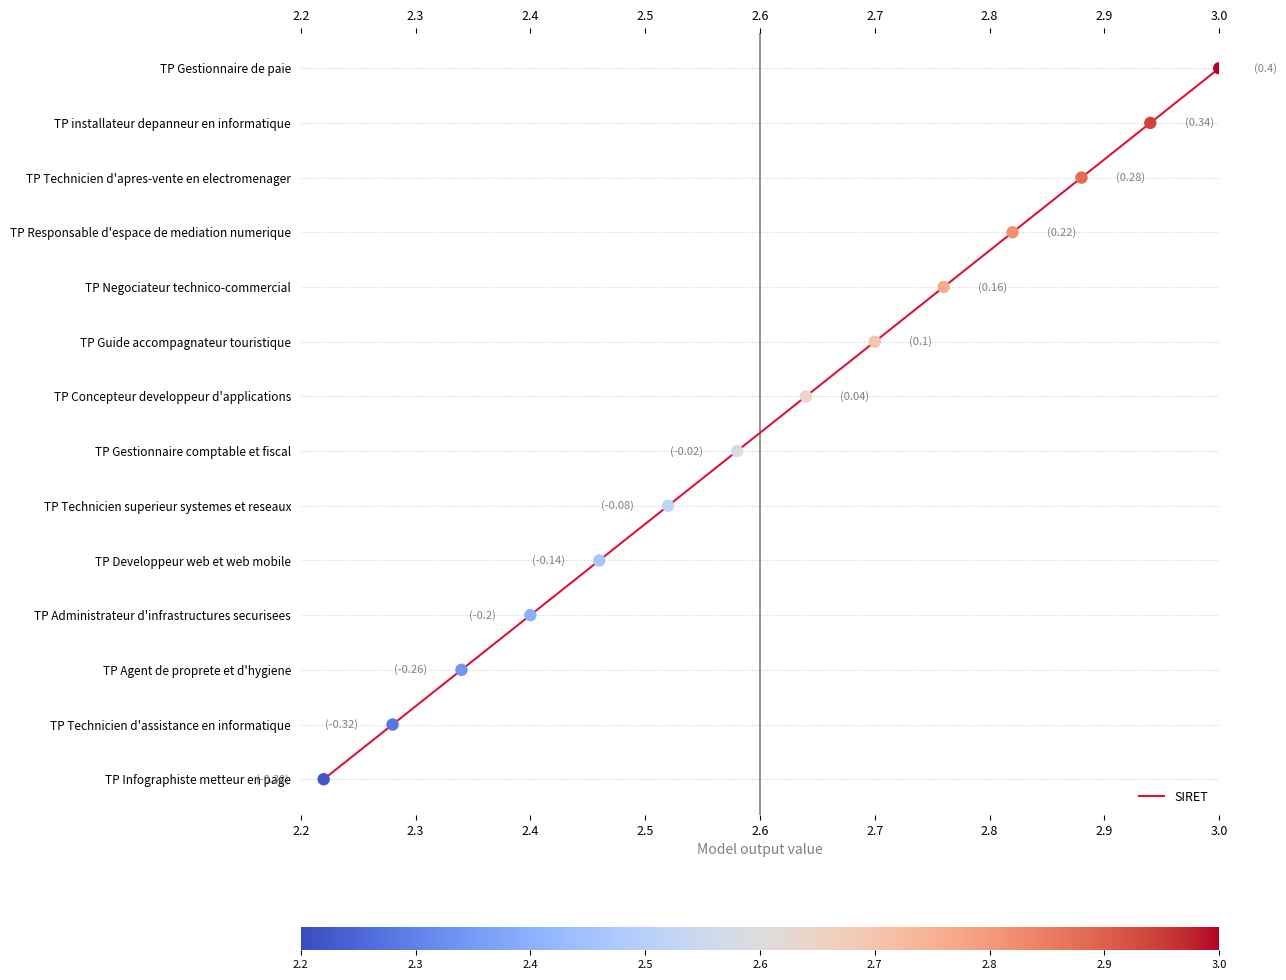

Between 2.7 and 3.0, which is larger?

3.0